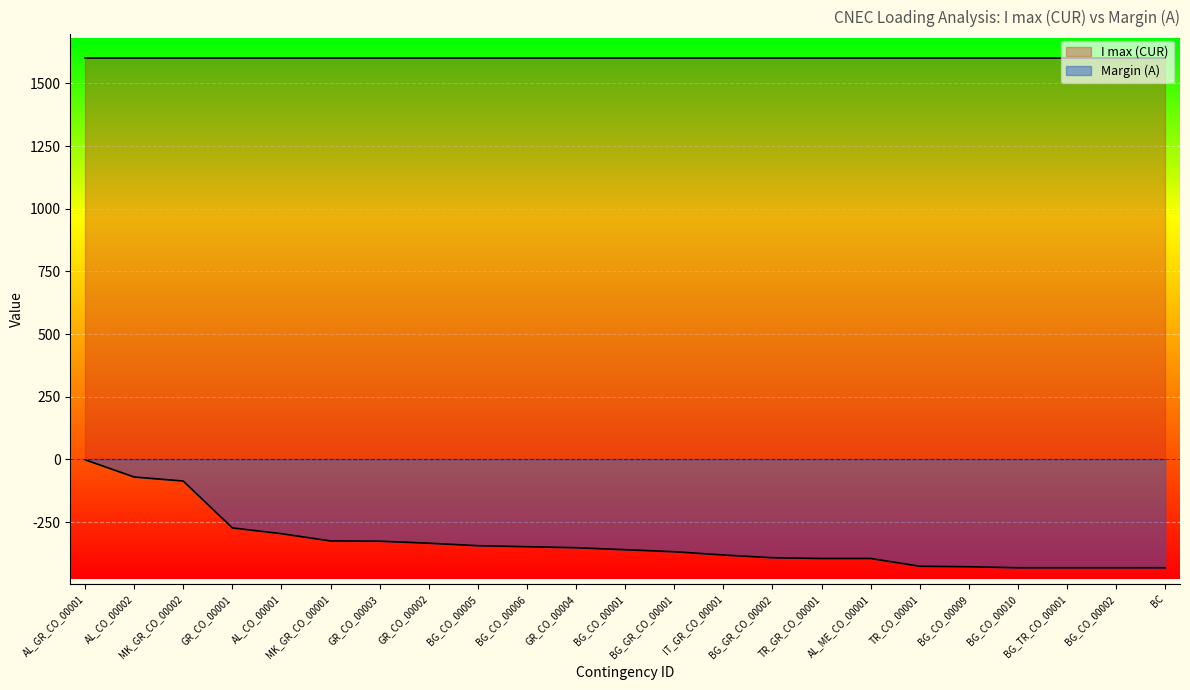

Which label corresponds to the largest value in the chart?

AL_GR_CO_00001